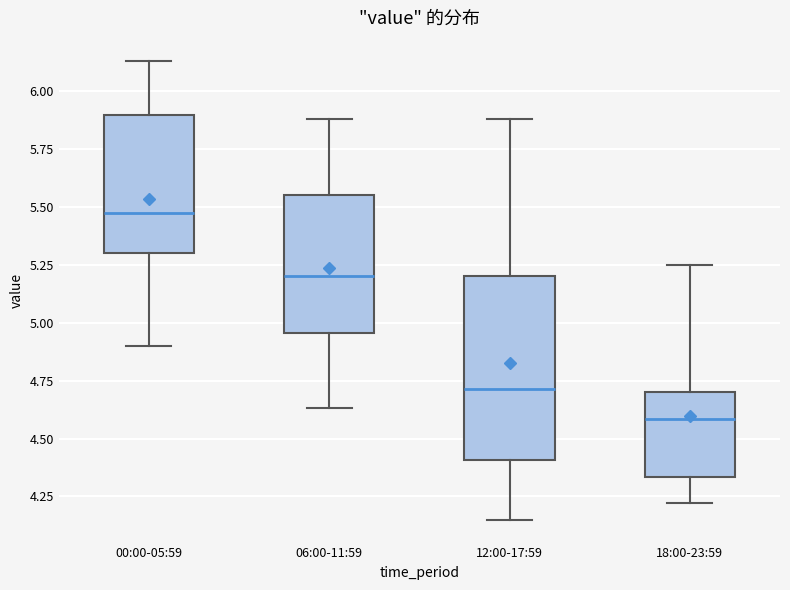

Where does the upper whisker of the box for 18:00-23:59 end on the y-axis? The values are not printed on the chart, so give them approximately, as read against the axis.

5.25